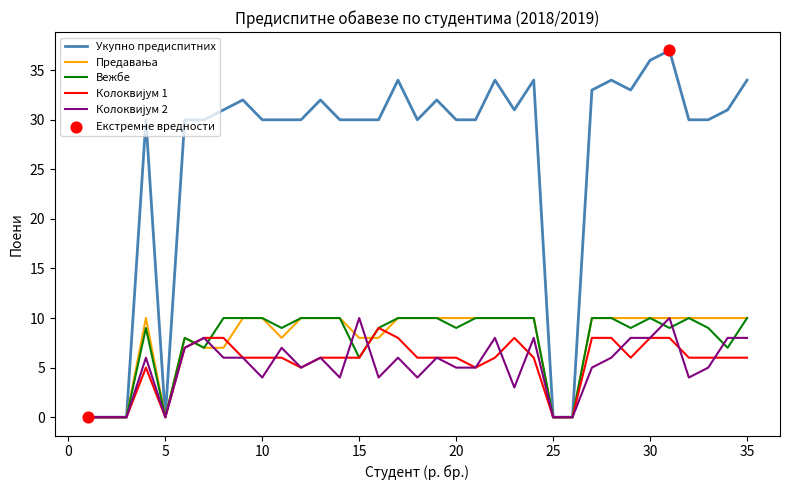

Which series has the largest total across all categories?

Укупно предиспитних